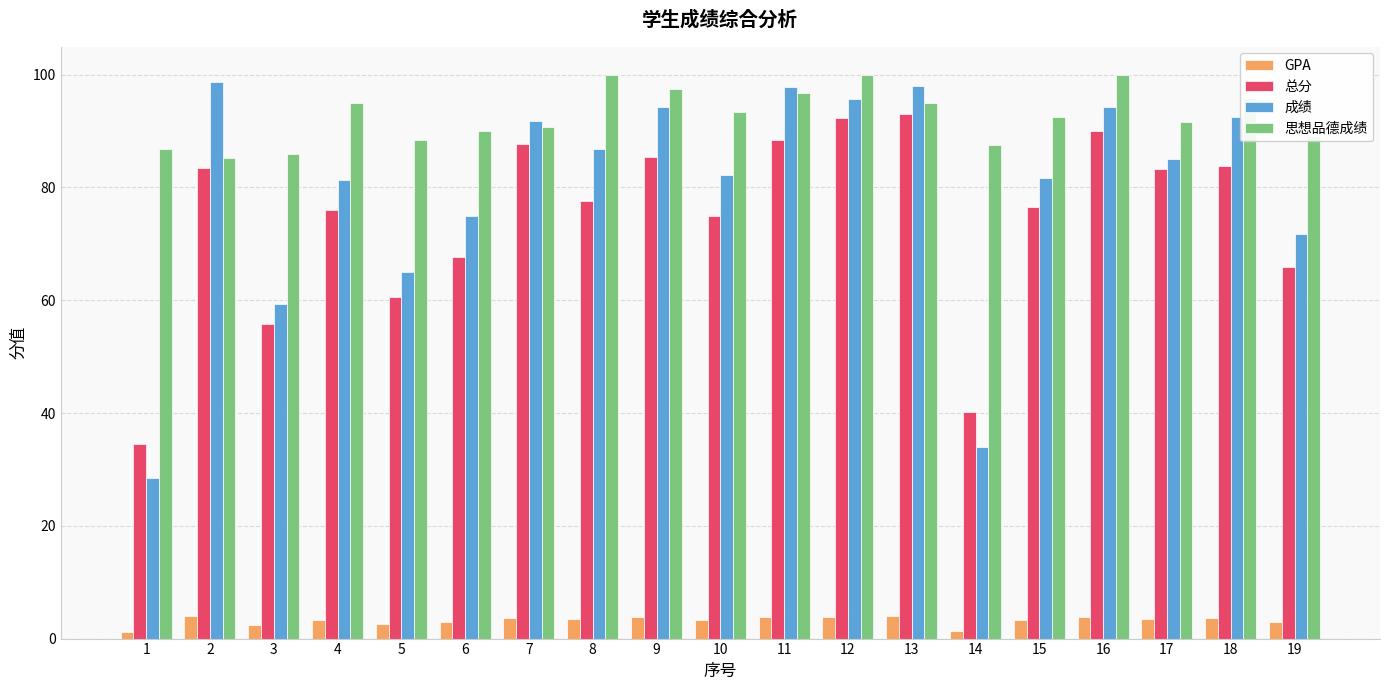

Are the bars horizontal?

No